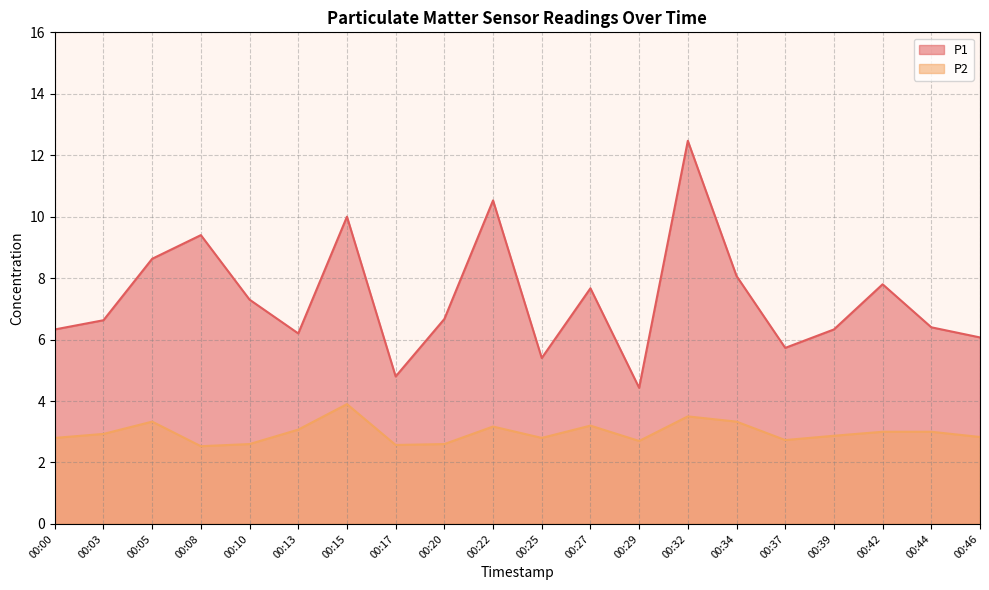

What is the maximum value for P1?

12.5